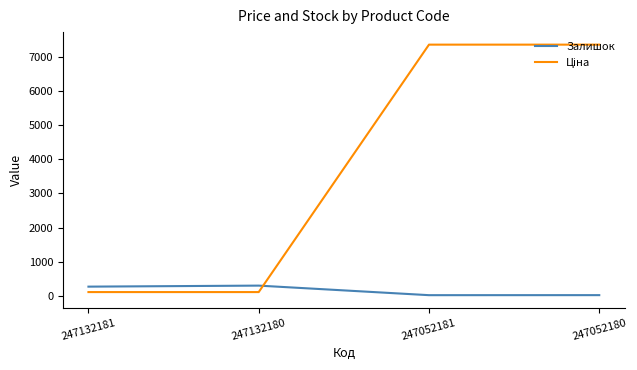

What is the difference between the second highest and minimum values in the Залишок series?

250.0